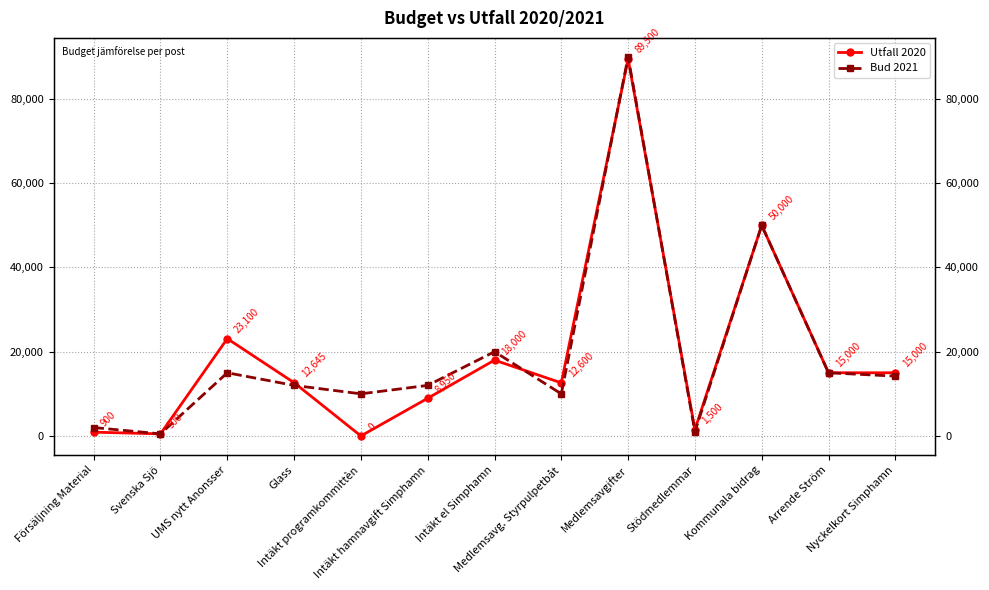

What is the value of the Bud 2021 point at the 10th from the left?

1000